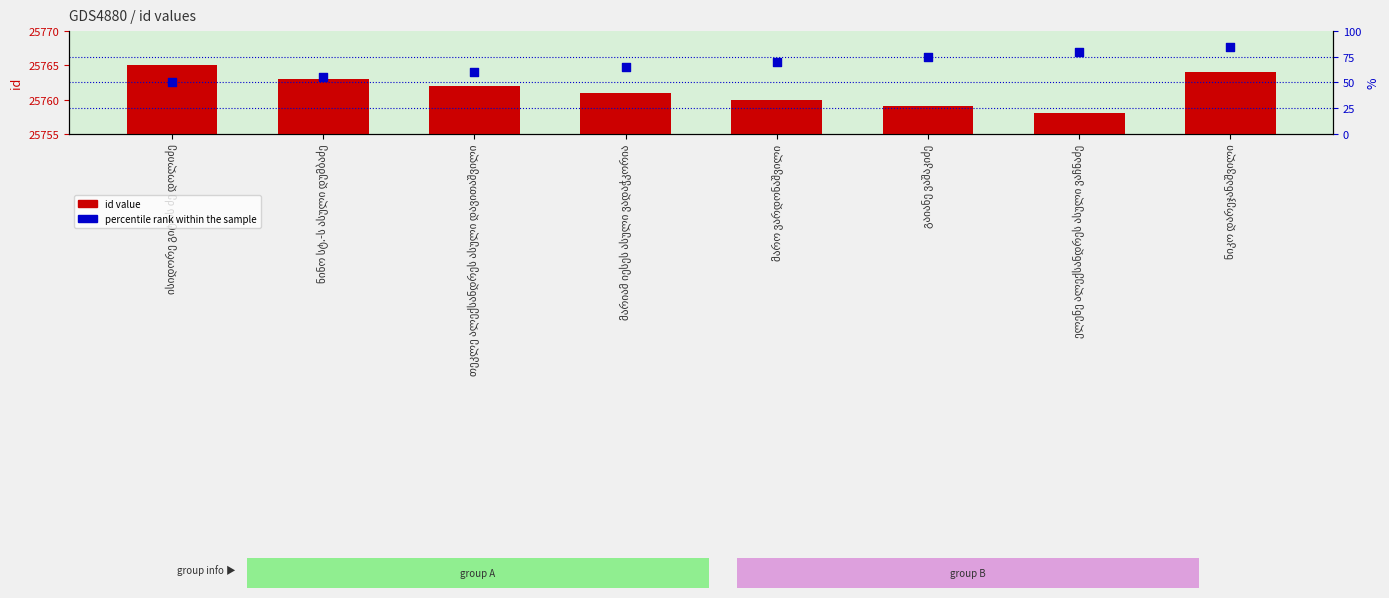

At which category is the sum across all series the highest?

ნიკო დარეჯანაშვილი